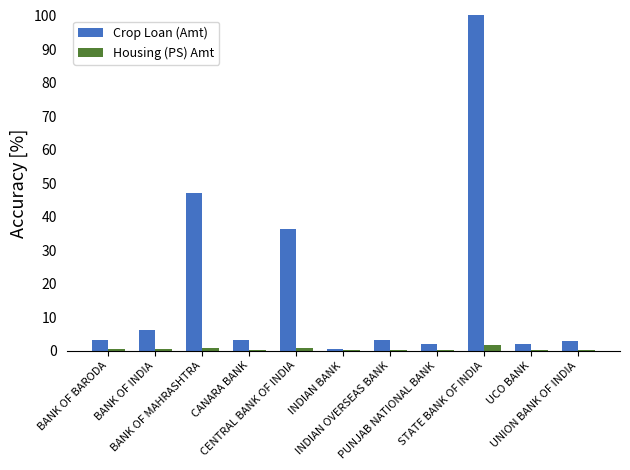

What is the spread (max minus min) of values at INDIAN OVERSEAS BANK?

2.9